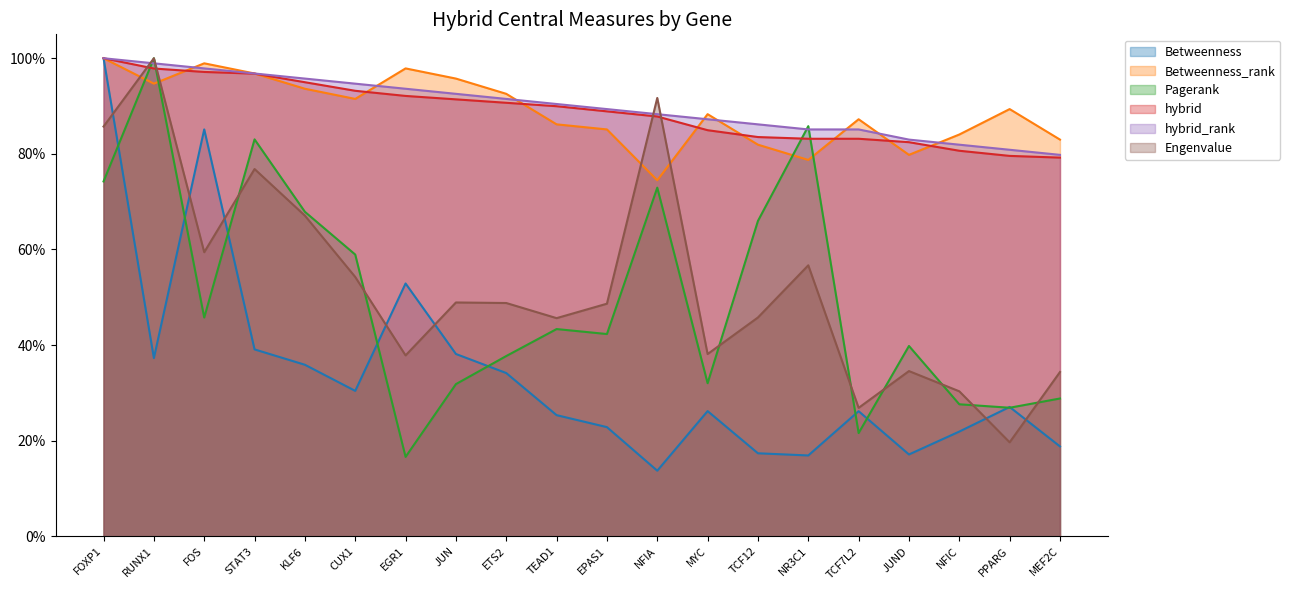

What is the value of the hybrid_rank point at the 4th from the left?

1.0